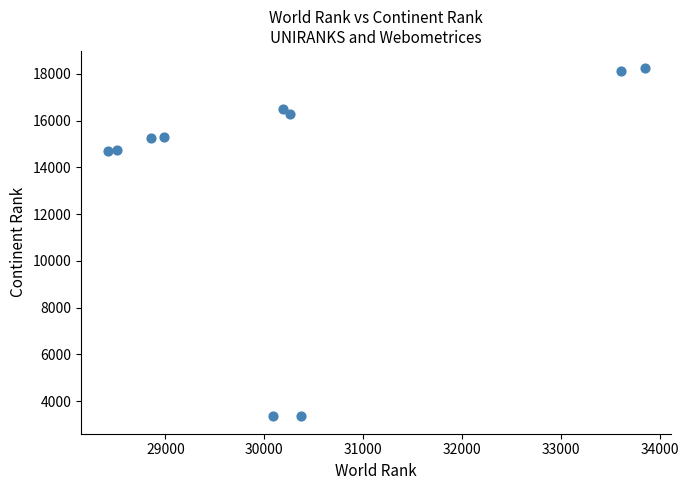

What is the range of X values (max minus min)?

5427